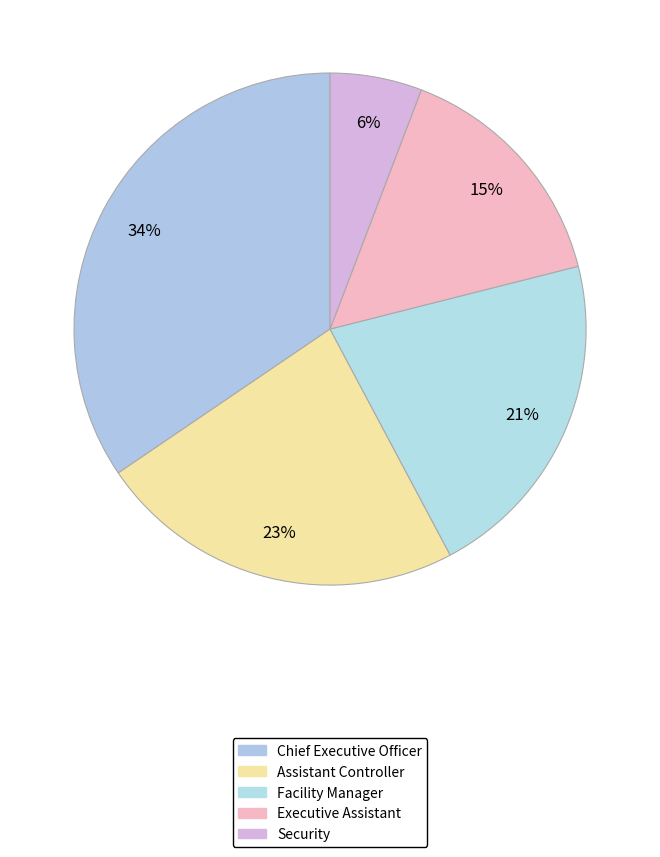

Count the number of slices in the pie.

5